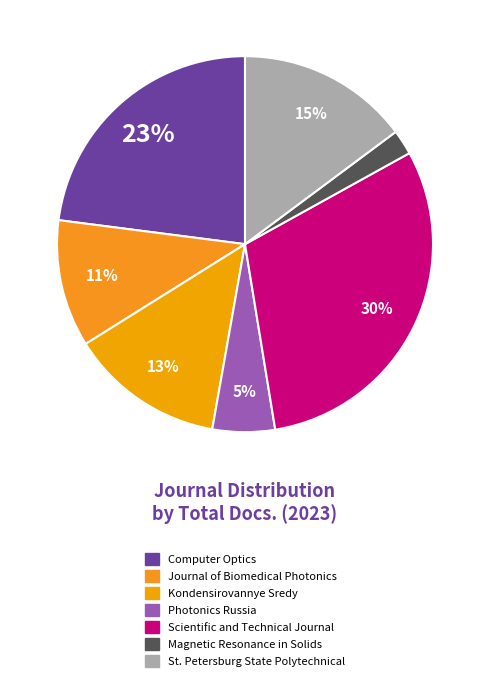

What is the total percentage of Magnetic Resonance in Solids and Scientific and Technical Journal?

32.6%